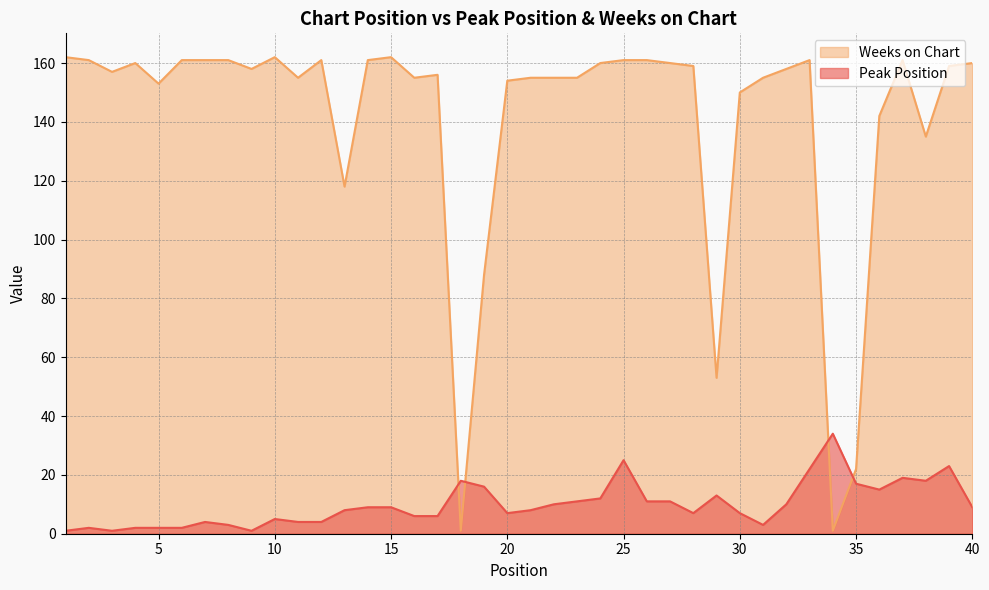

True or false: Weeks on Chart has a value of 160 at 27.

True